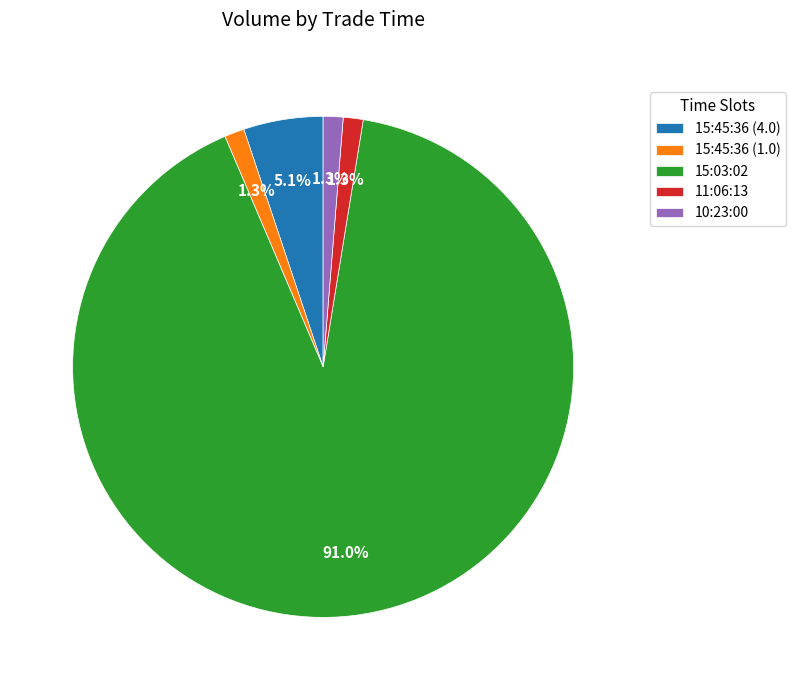

How many slices are in this pie chart?

5